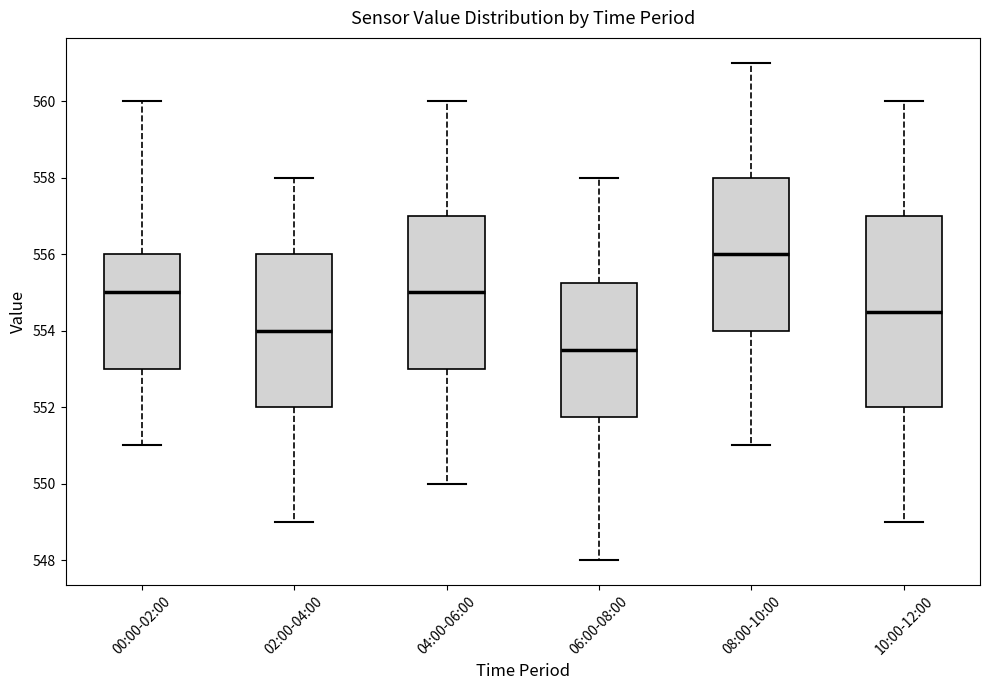

Where does the median line of the box for 04:00-06:00 sit on the y-axis? The values are not printed on the chart, so give them approximately, as read against the axis.

555.0